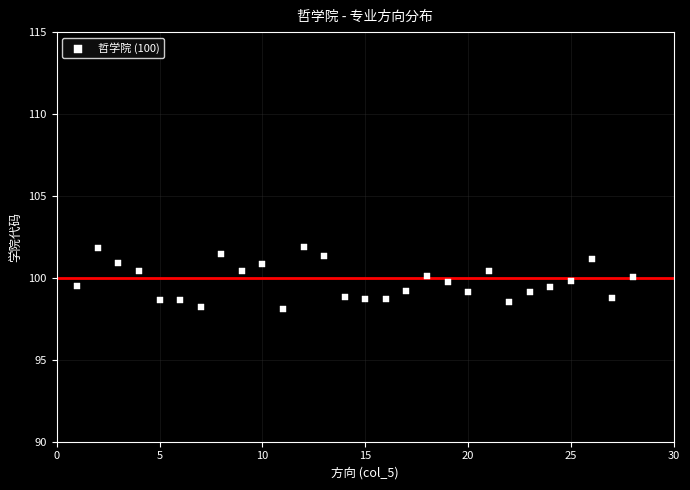

What is the range of Y values (max minus min)?

3.8